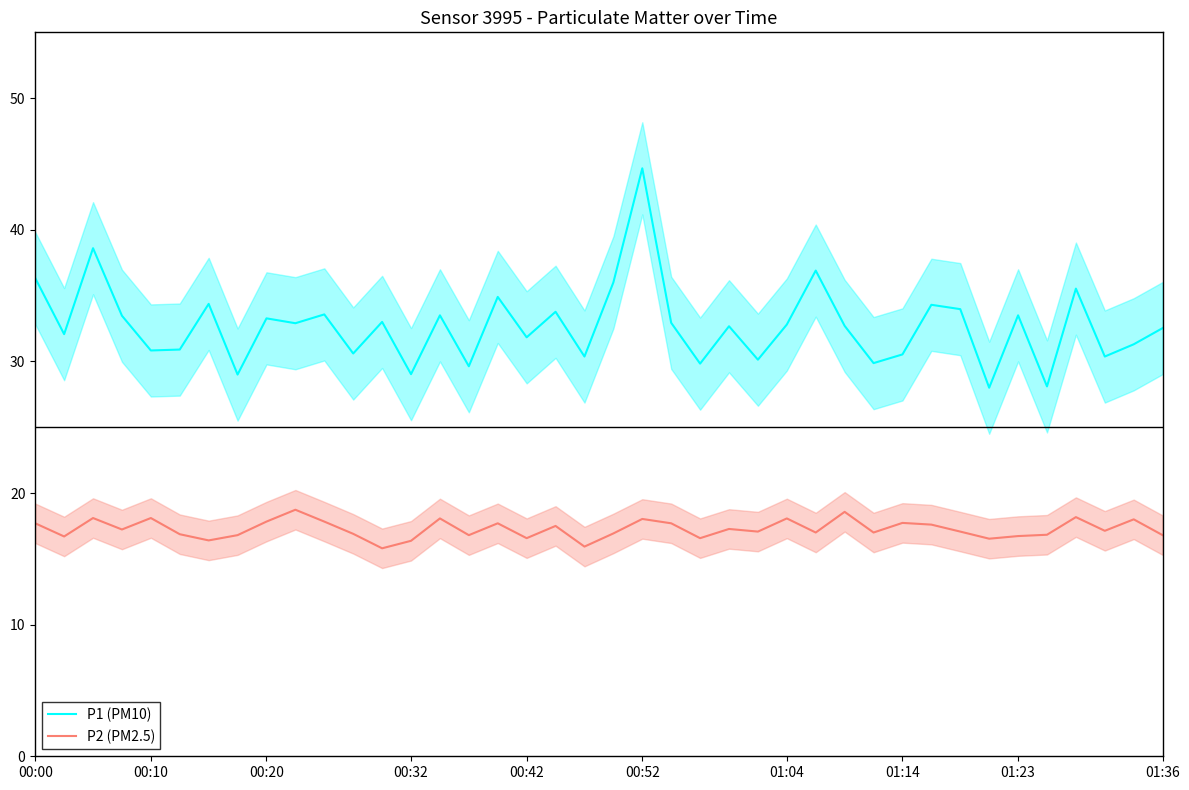

Reading left to right, list all the values displayed in this chart.

P1 (PM10): 36.3	32.1	38.6	33.5	30.8	30.9	34.4	29.0	33.3	32.9	33.6	30.6	33.0	29.0	33.5	29.6	34.9	31.8	33.8	30.4	36.0	44.7	32.9	29.8	32.7	30.1	32.8	36.9	32.7	29.9	30.5	34.3	34.0	28.0	33.5	28.1	35.5	30.4	31.3	32.5
P2 (PM2.5): 17.7	16.7	18.1	17.2	18.1	16.9	16.4	16.8	17.8	18.7	17.8	16.9	15.8	16.4	18.1	16.8	17.7	16.6	17.5	15.9	16.9	18.0	17.7	16.6	17.3	17.1	18.1	17.0	18.6	17.0	17.7	17.6	17.1	16.5	16.7	16.8	18.2	17.1	18.0	16.8